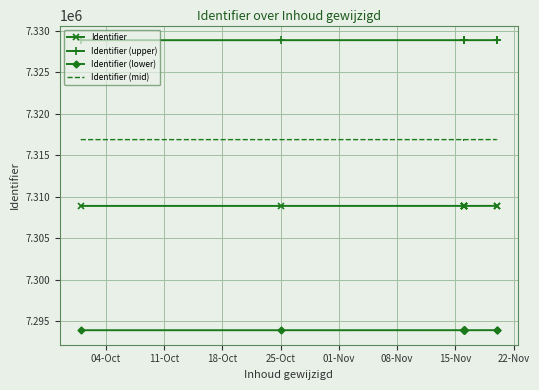

Is the value of Identifier (mid) at 15-Nov greater than the value of Identifier (lower) at 04-Oct?

Yes